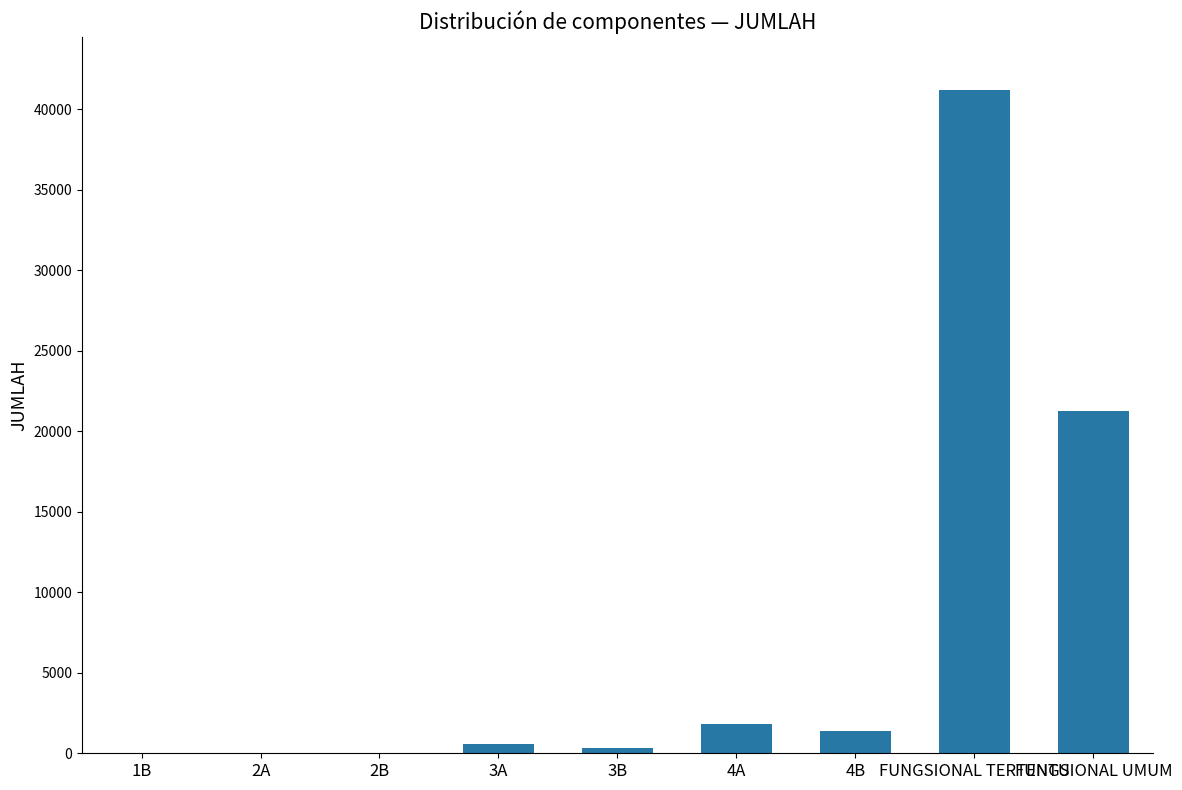

Are the bars horizontal?

No